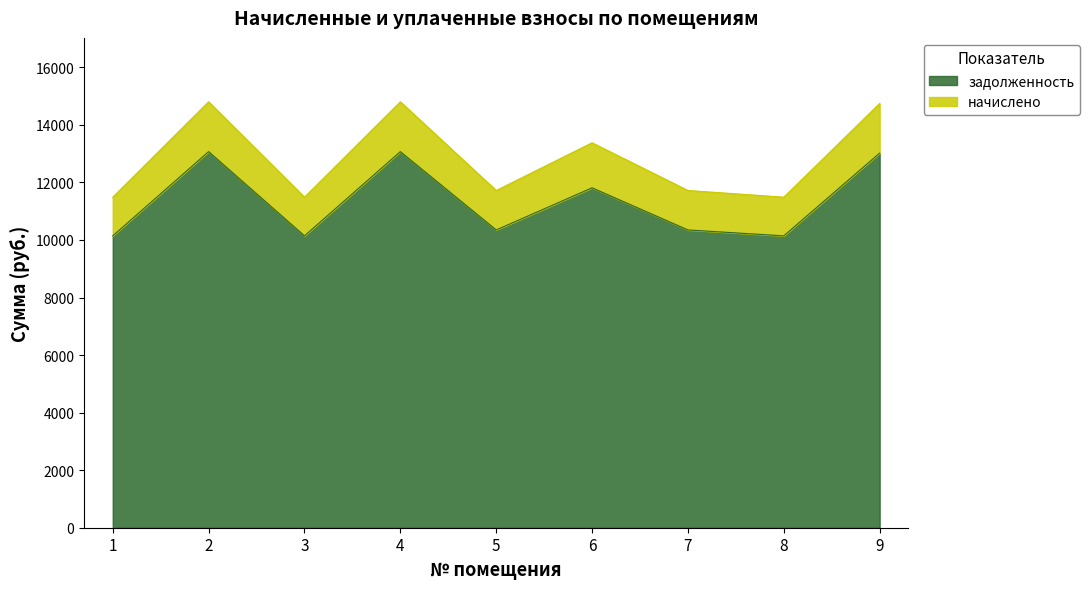

Reading left to right, what are all the values shown in this chart?

задолженность: 10143.6	13071.1	10143.6	13071.1	10349.0	11812.8	10349.0	10143.6	13019.8
начислено: 11487.4	14802.7	11487.4	14802.7	11720.0	13377.7	11720.0	11487.4	14744.6